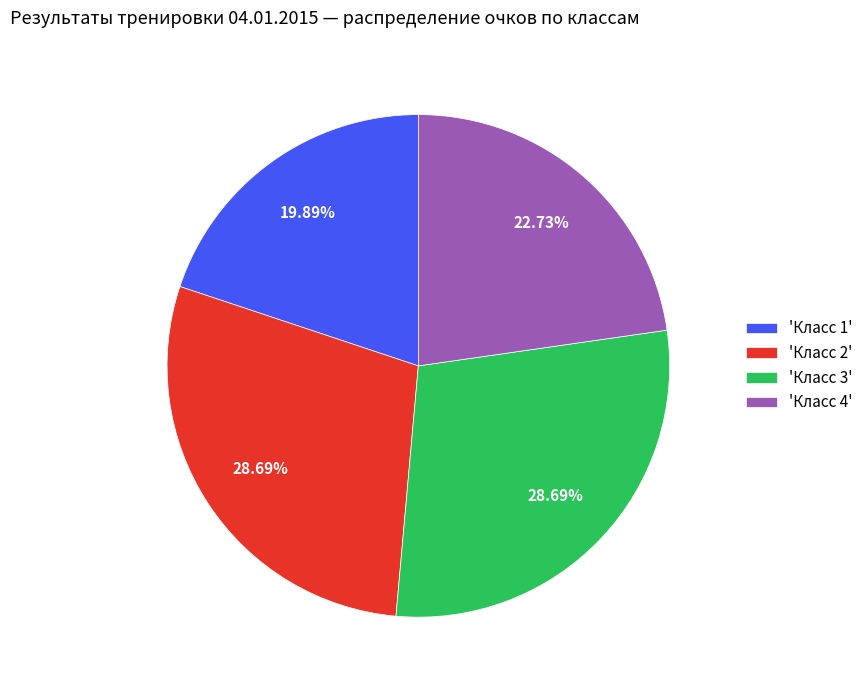

Approximately how many times larger is the value at 'Класс 2' compared to 'Класс 1'?

1.4